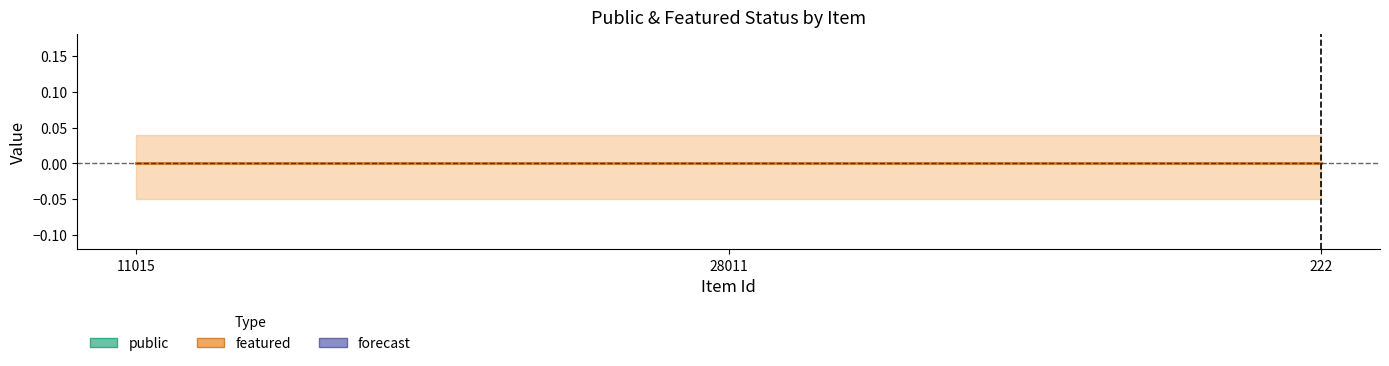

What is the label of the 3rd point from the left?

222